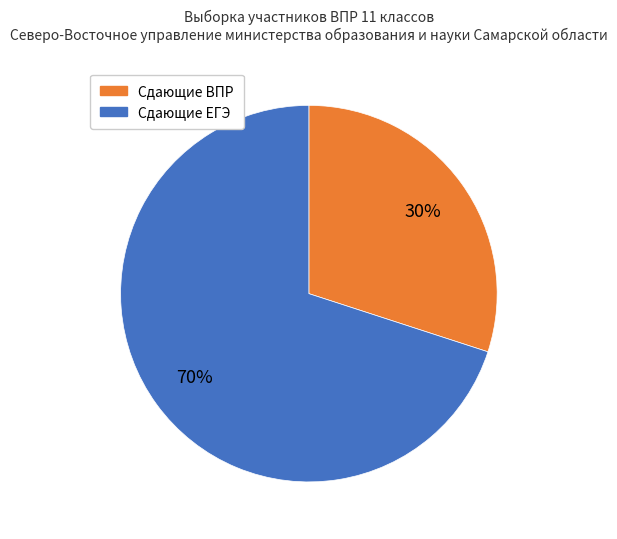

Does any single category account for the majority?

Yes